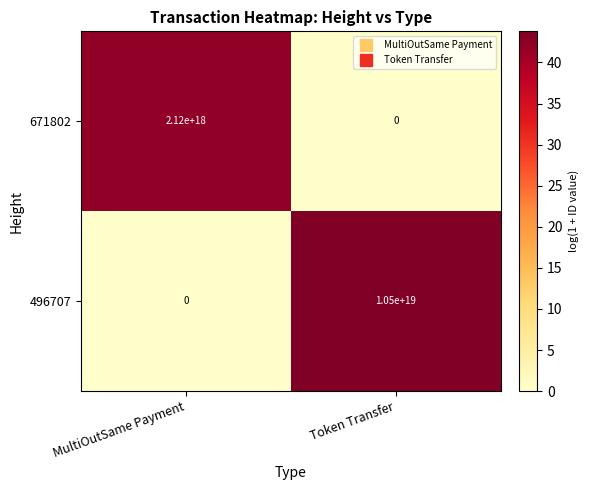

Is the value of 496707 at Token Transfer greater than the value of 671802 at Token Transfer?

Yes